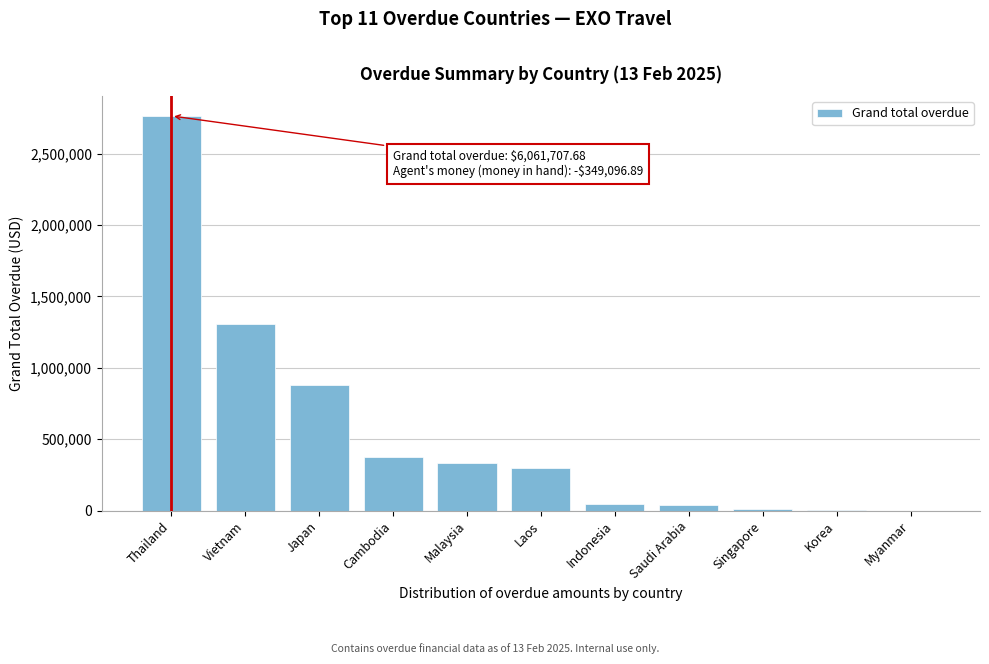

What is the sum of all values?

6061707.7